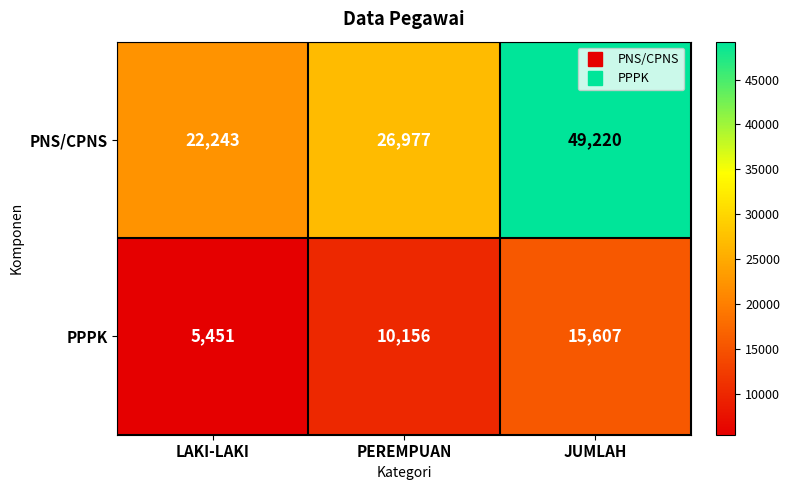

At which label is PNS/CPNS closest to 35731?

PEREMPUAN